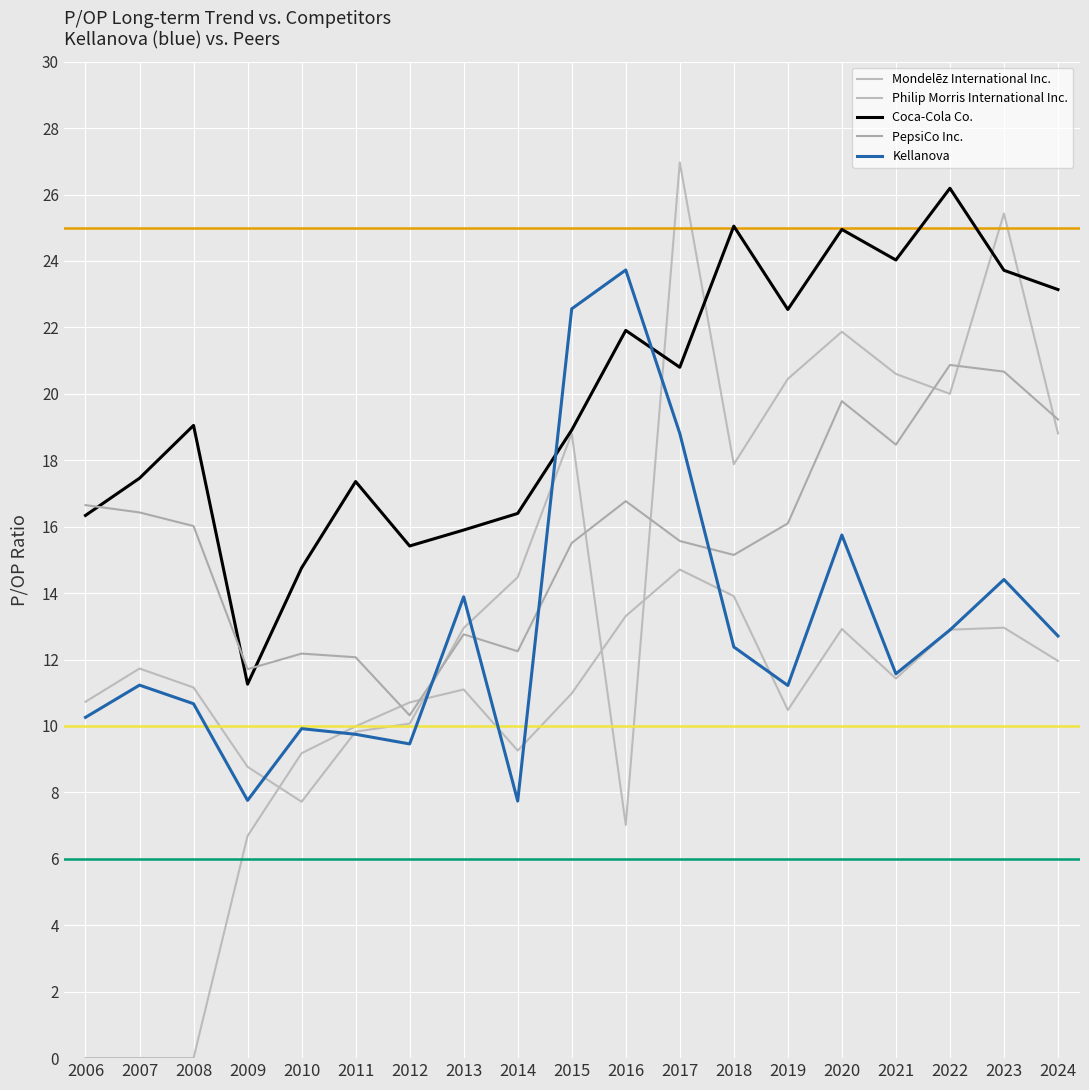

True or false: Kellanova and Coca-Cola Co. intersect in this chart.

True